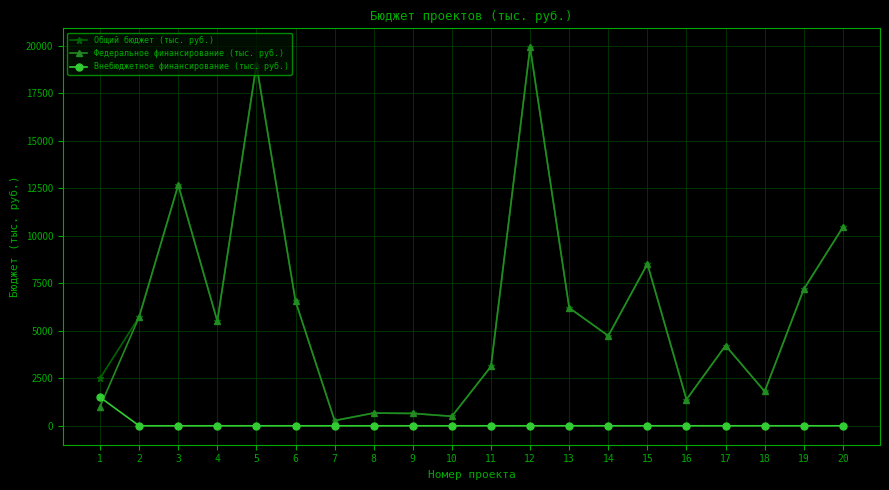

What is the difference between the Федеральное финансирование (тыс. руб.) values at 5 and 11?

15878.2